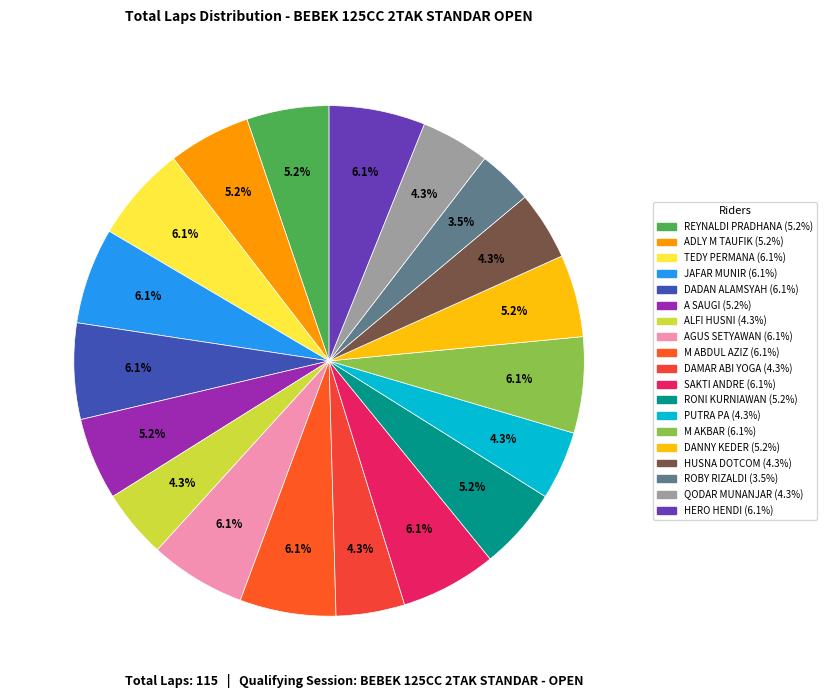

Approximately how many times larger is the value at RONI KURNIAWAN compared to PUTRA PA?

1.2